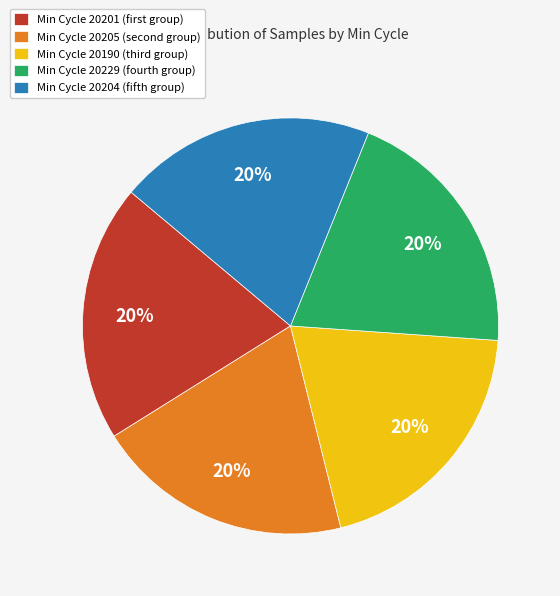

Approximately how many times larger is the value at Min Cycle 20204 (fifth group) compared to Min Cycle 20229 (fourth group)?

1.0